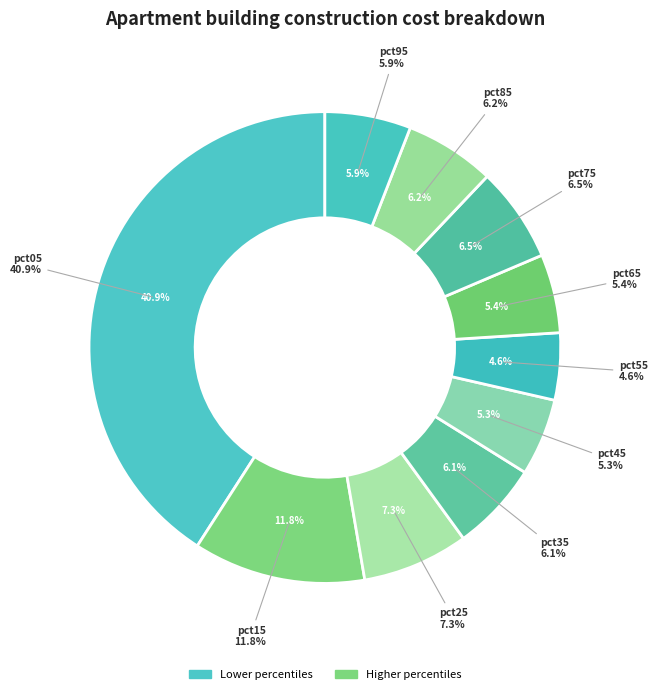

Which has a higher value, pct95 or pct25?

pct25